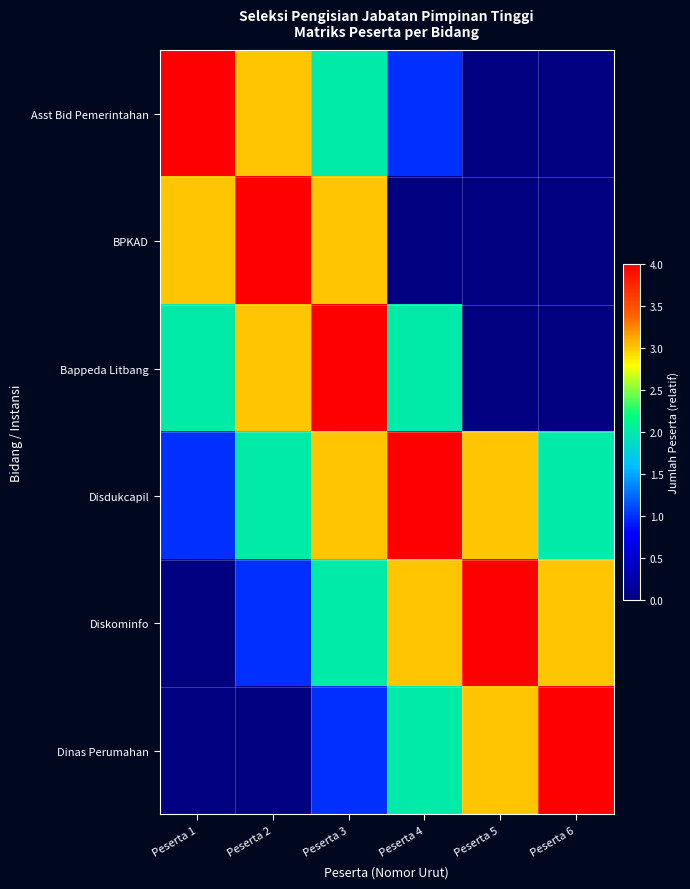

What is the total value across all series at Peserta 5?

10